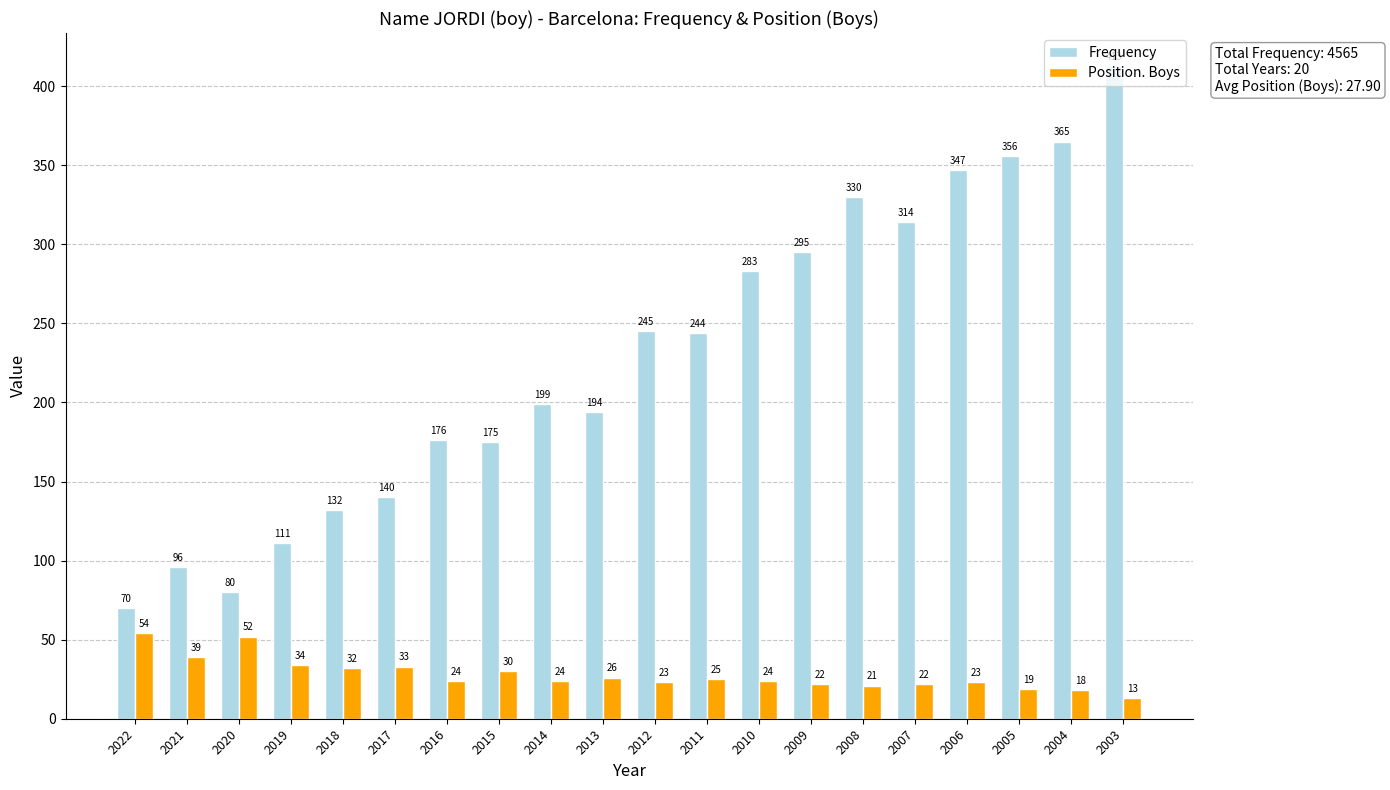

Reading right to left, extract all data points from this chart.

Frequency: 413	365	356	347	314	330	295	283	244	245	194	199	175	176	140	132	111	80	96	70
Position. Boys: 13	18	19	23	22	21	22	24	25	23	26	24	30	24	33	32	34	52	39	54